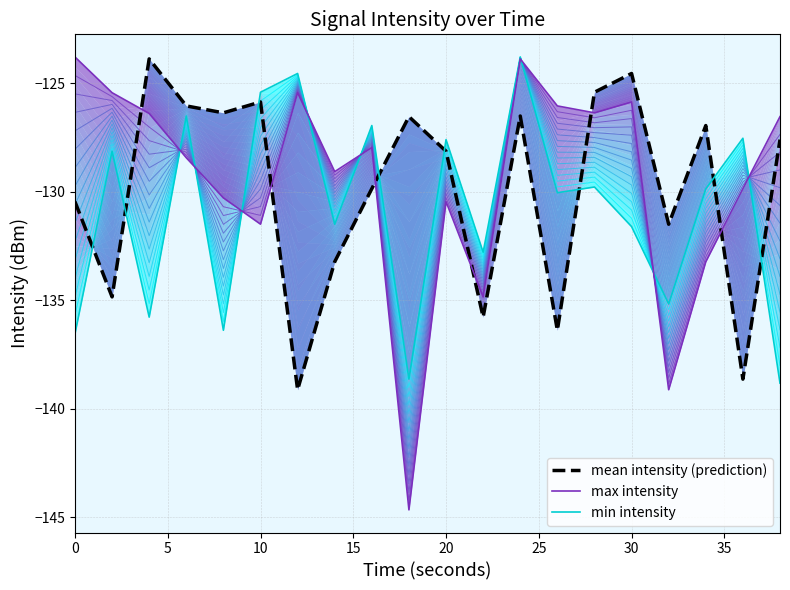

At which label does max_intensity reach its minimum?

18